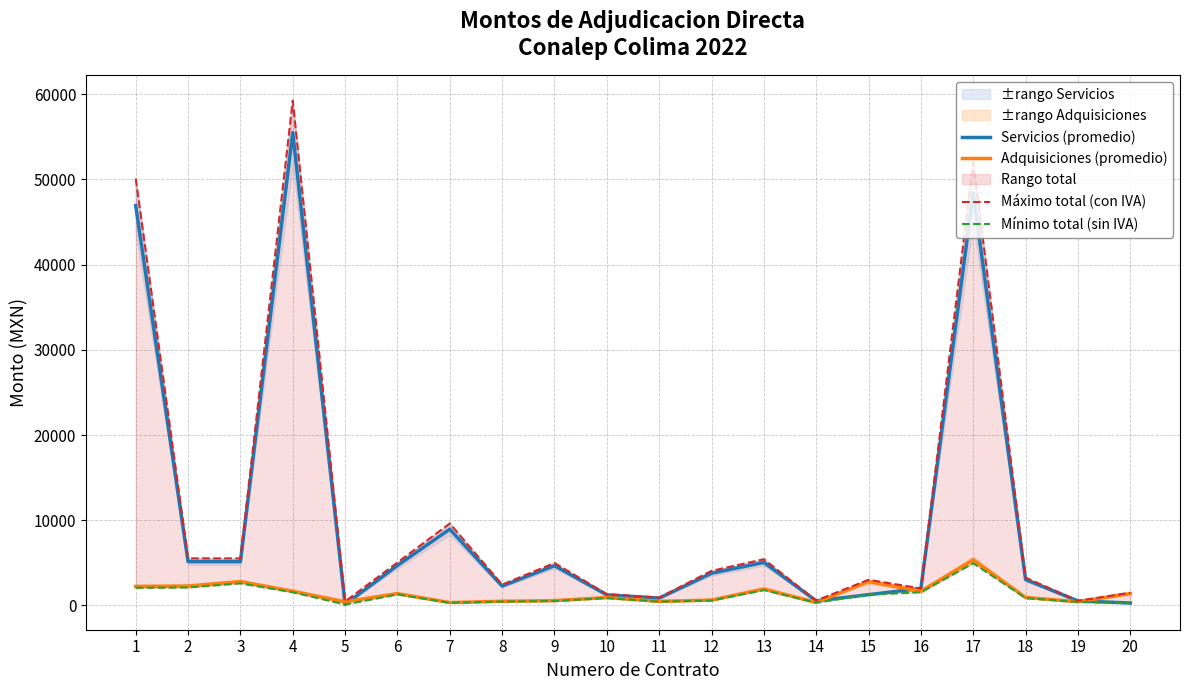

What is the maximum value for Servicios (promedio)?

55481.0